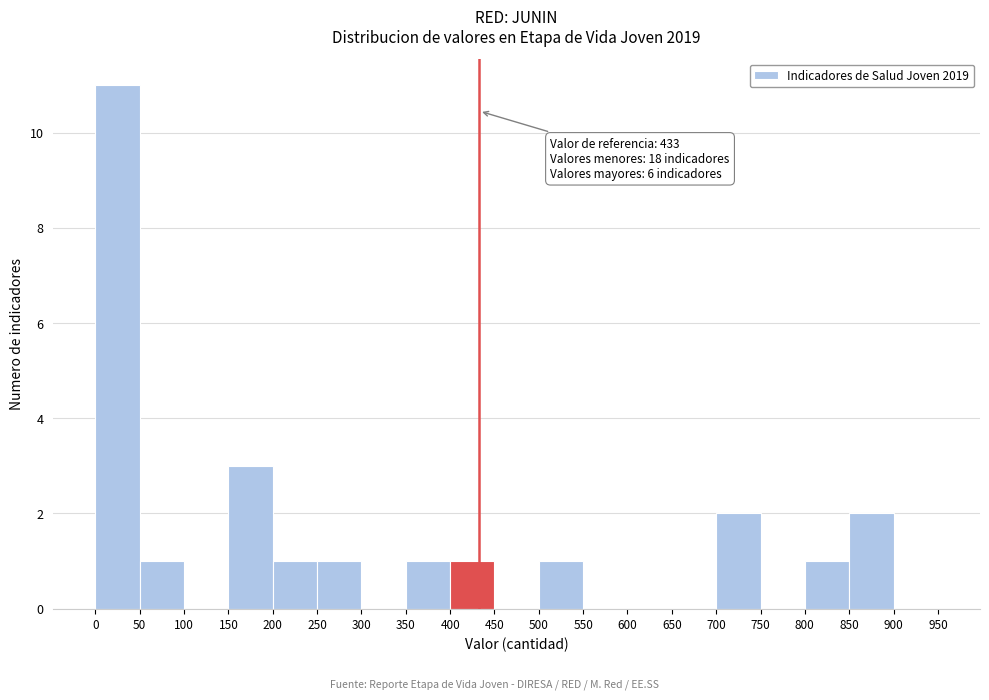

Which range on the x-axis has the tallest bar?

0 to 50